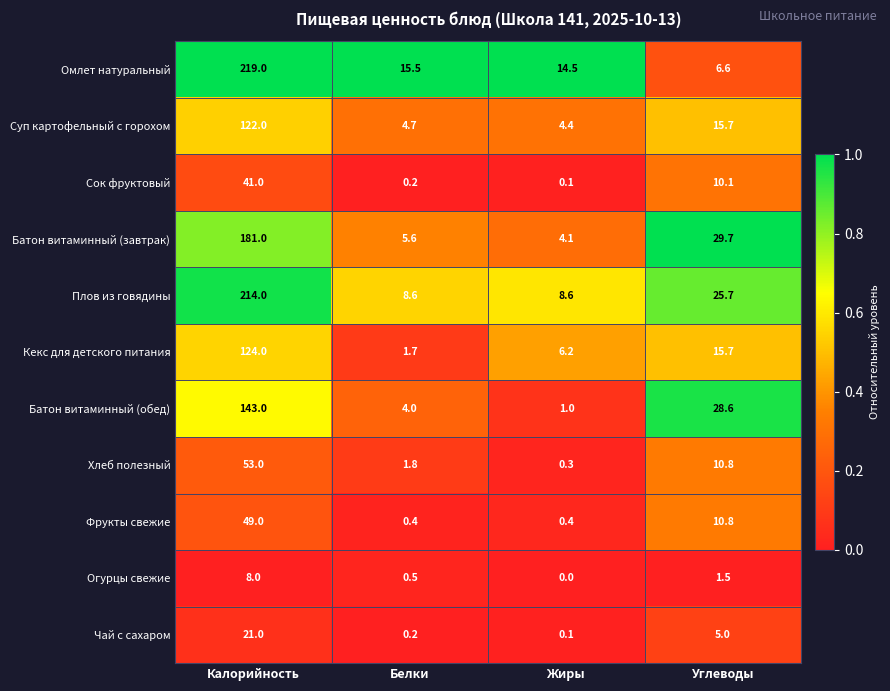

List the series in order of their peak value, lowest first.

Огурцы свежие, Чай с сахаром, Сок фруктовый, Фрукты свежие, Хлеб полезный, Суп картофельный с горохом, Кекс для детского питания, Батон витаминный (обед), Батон витаминный (завтрак), Плов из говядины, Омлет натуральный